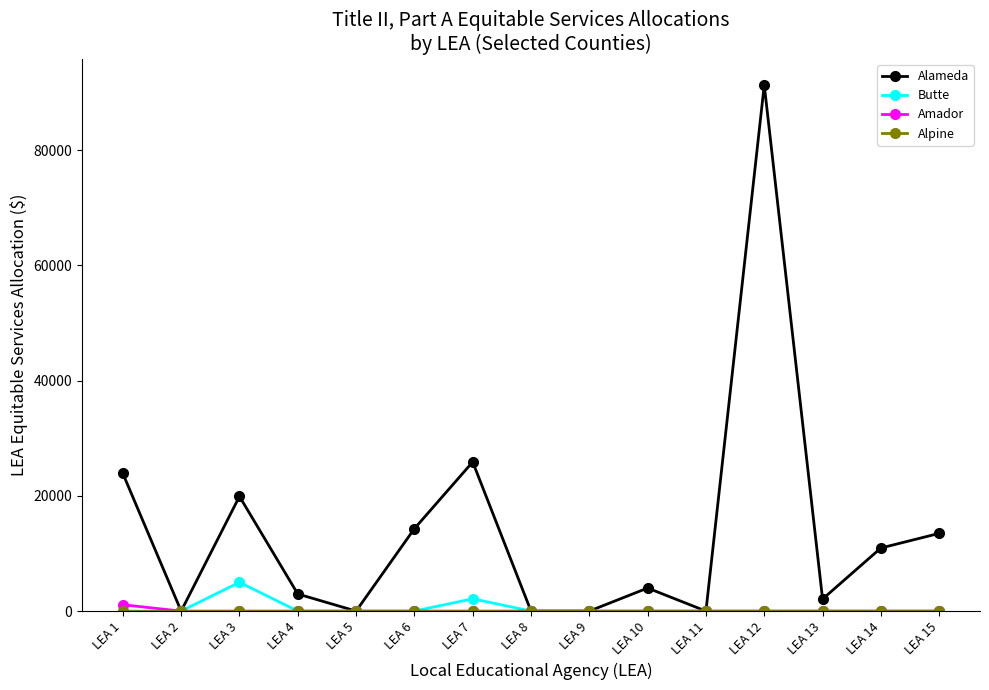

Which series has the largest total across all categories?

Alameda